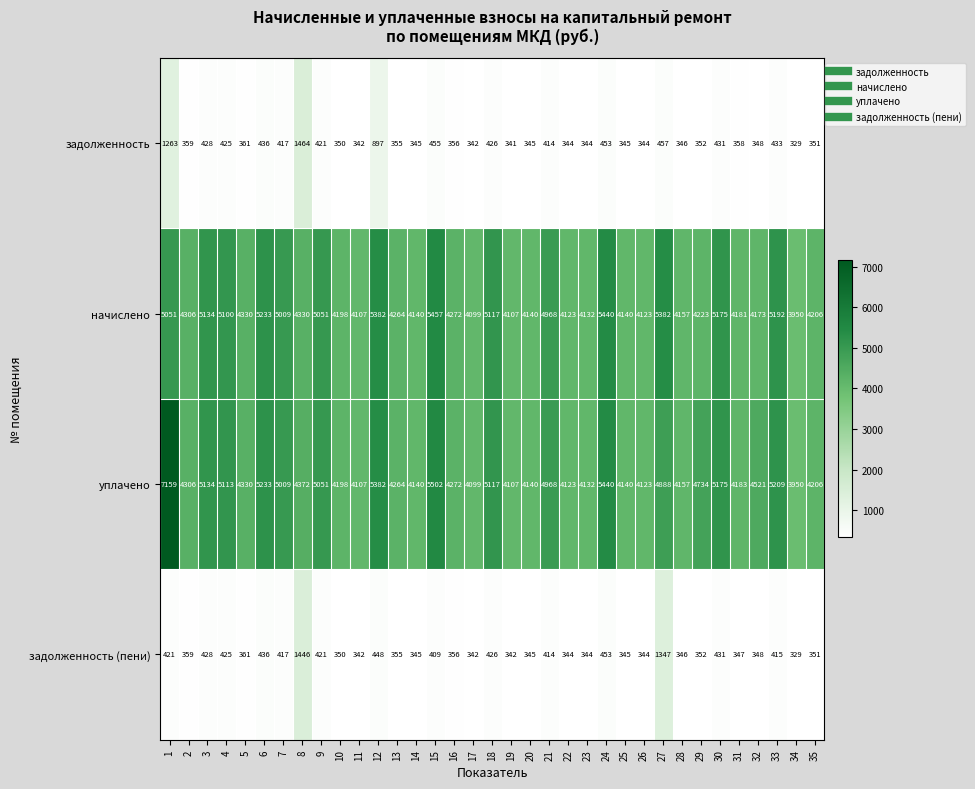

At which label is начислено closest to 4703?

21